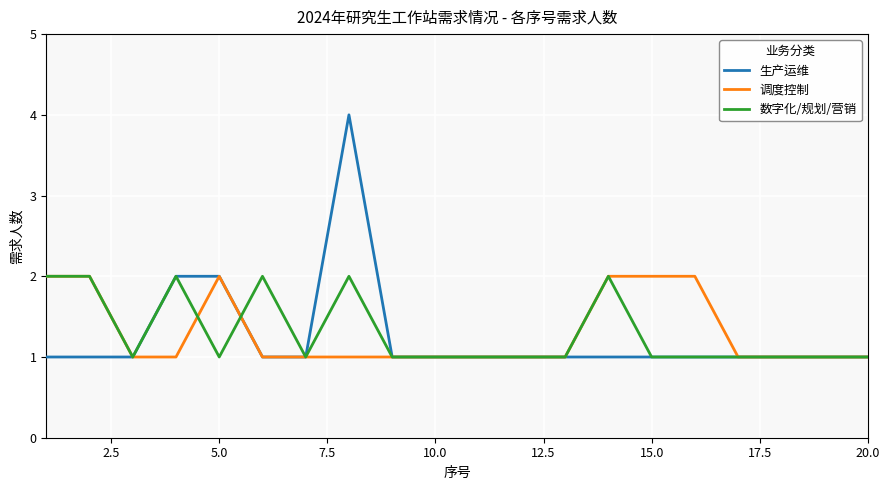

Reading left to right, transcribe all the data shown in this chart.

生产运维: 1	1	1	2	2	1	1	4	1	1	1	1	1	1	1	1	1	1	1	1
调度控制: 2	2	1	1	2	1	1	1	1	1	1	1	1	2	2	2	1	1	1	1
数字化/规划/营销: 2	2	1	2	1	2	1	2	1	1	1	1	1	2	1	1	1	1	1	1